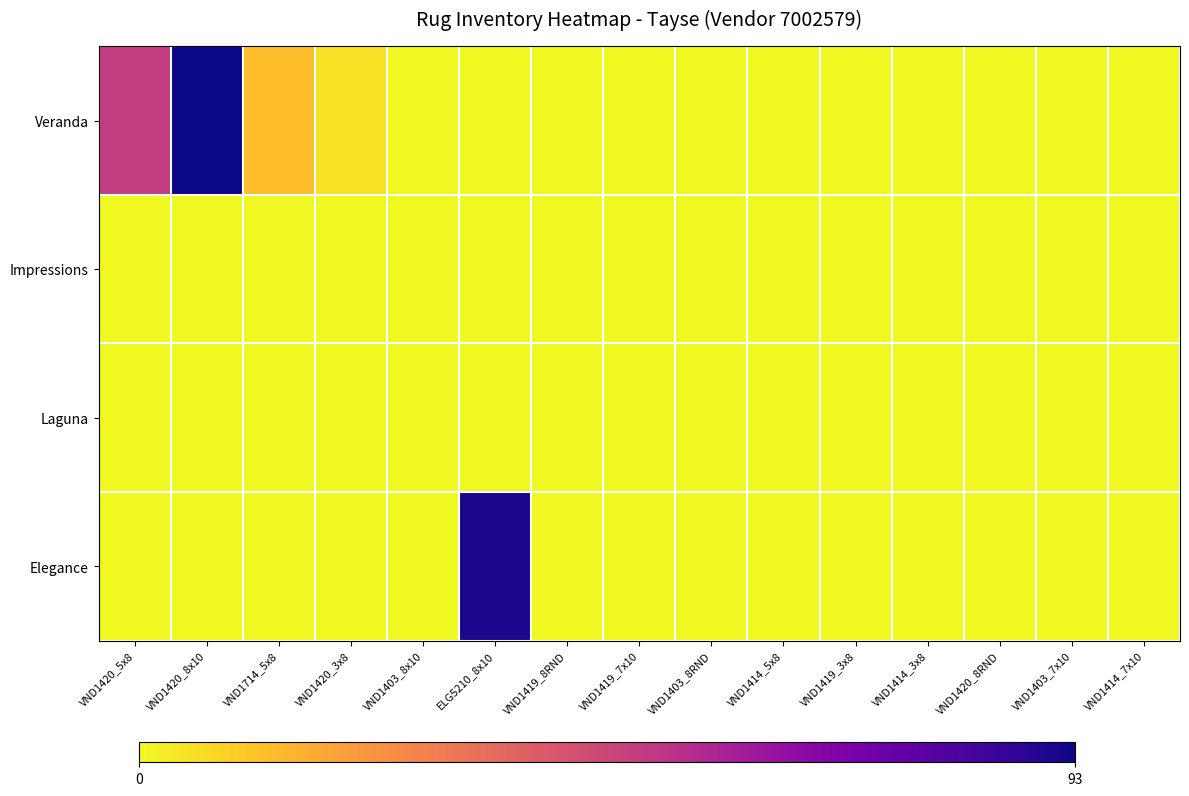

Reading right to left, what are all the values shown in this chart?

Veranda: VND1414_7x10=0	VND1403_7x10=0	VND1420_8RND=0	VND1414_3x8=0	VND1419_3x8=0	VND1414_5x8=0	VND1403_8RND=0	VND1419_7x10=0	VND1419_8RND=0	ELG5210_8x10=0	VND1403_8x10=0	VND1420_3x8=5	VND1714_5x8=13	VND1420_8x10=93	VND1420_5x8=50
Impressions: VND1414_7x10=0	VND1403_7x10=0	VND1420_8RND=0	VND1414_3x8=0	VND1419_3x8=0	VND1414_5x8=0	VND1403_8RND=0	VND1419_7x10=0	VND1419_8RND=0	ELG5210_8x10=0	VND1403_8x10=0	VND1420_3x8=0	VND1714_5x8=0	VND1420_8x10=0	VND1420_5x8=0
Laguna: VND1414_7x10=0	VND1403_7x10=0	VND1420_8RND=0	VND1414_3x8=0	VND1419_3x8=0	VND1414_5x8=0	VND1403_8RND=0	VND1419_7x10=0	VND1419_8RND=0	ELG5210_8x10=0	VND1403_8x10=0	VND1420_3x8=0	VND1714_5x8=0	VND1420_8x10=0	VND1420_5x8=0
Elegance: VND1414_7x10=0	VND1403_7x10=0	VND1420_8RND=0	VND1414_3x8=0	VND1419_3x8=0	VND1414_5x8=0	VND1403_8RND=0	VND1419_7x10=0	VND1419_8RND=0	ELG5210_8x10=91	VND1403_8x10=0	VND1420_3x8=0	VND1714_5x8=0	VND1420_8x10=0	VND1420_5x8=0